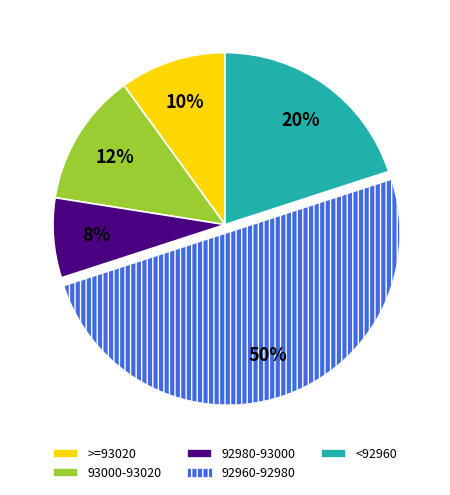

Rank the categories by value from highest to lowest.

92960-92980, <92960, 93000-93020, >=93020, 92980-93000